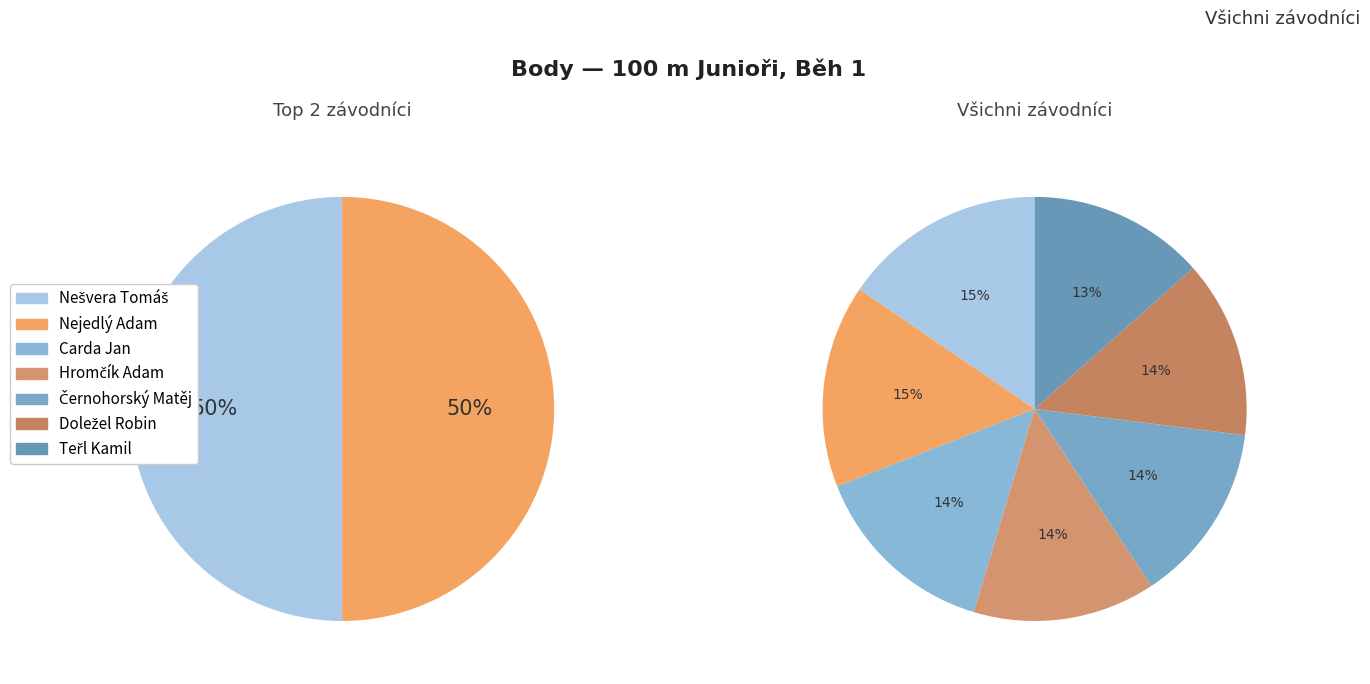

Combined, do Doležel Robin and Teřl Kamil account for over 50%?

No